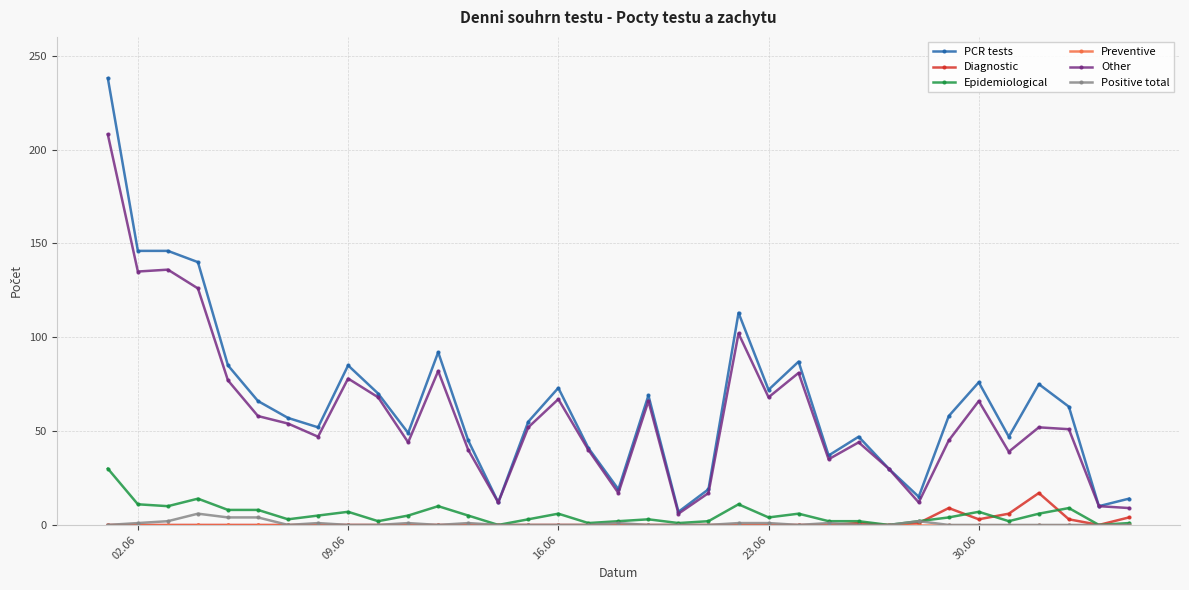

What is the maximum value shown in the chart?

238